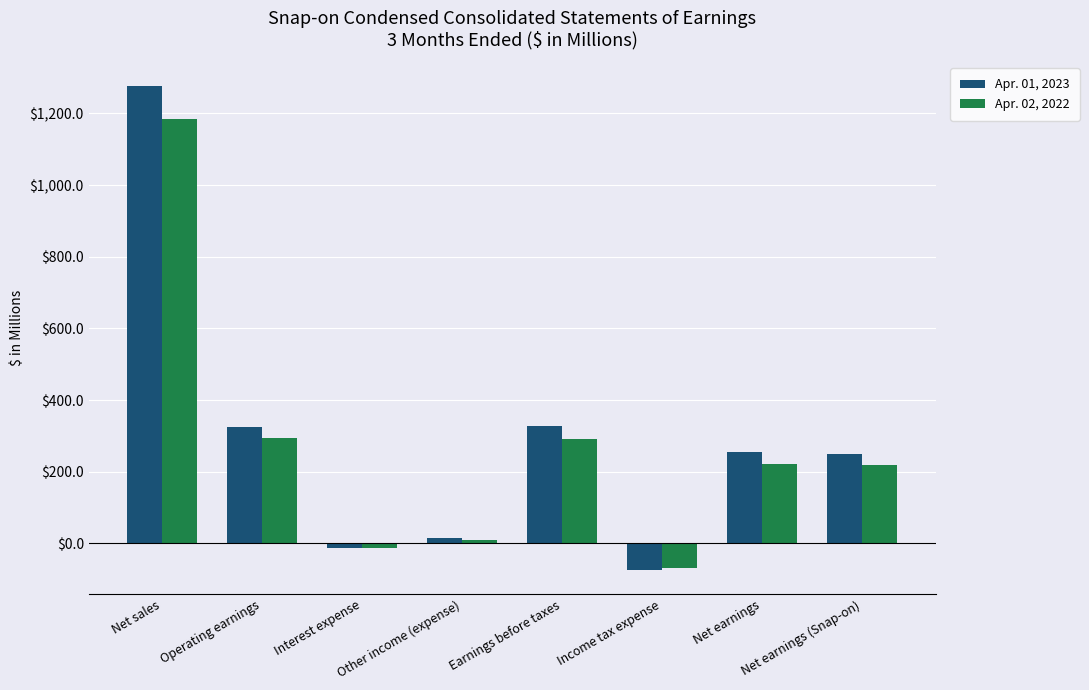

At which category is the sum across all series the highest?

Net sales